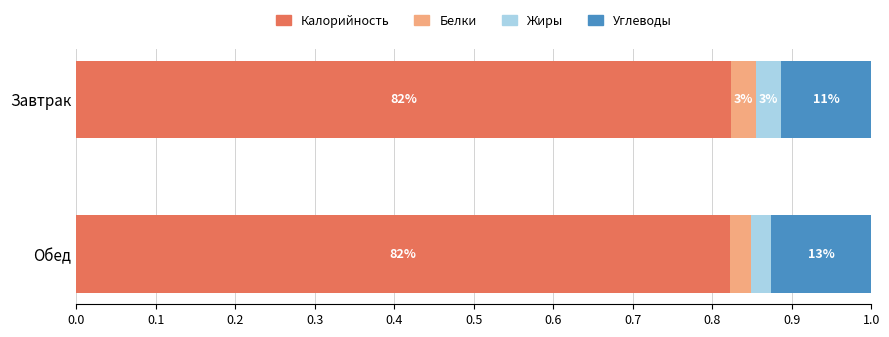

What are all the series names shown in the legend?

Калорийность, Белки, Жиры, Углеводы